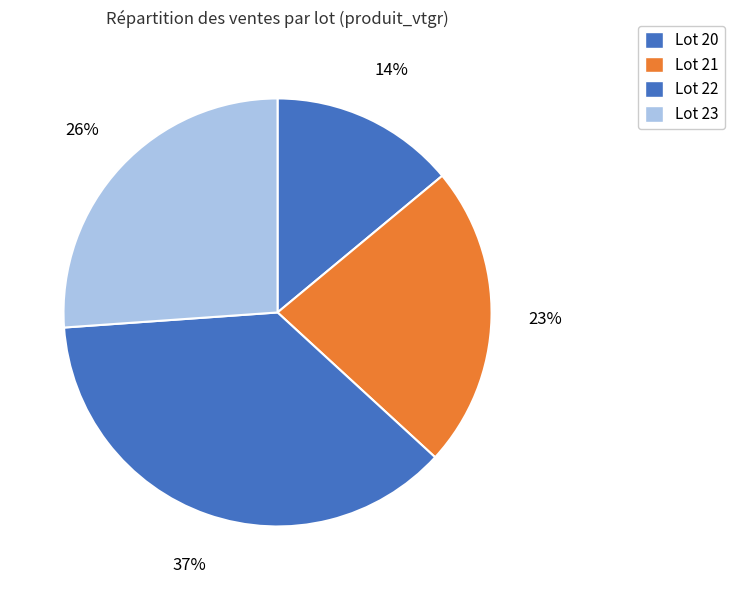

Which category has the biggest portion of the pie?

Lot 22